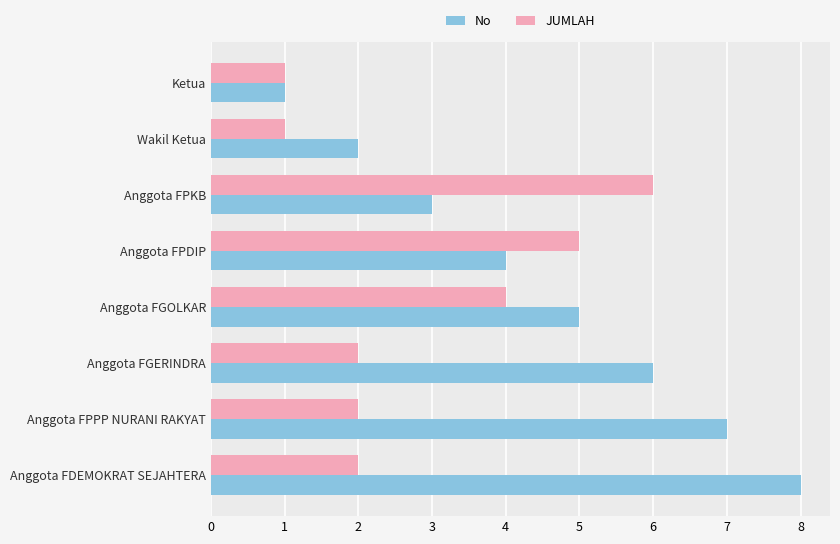

What value does the No series have at Anggota FDEMOKRAT SEJAHTERA?

8